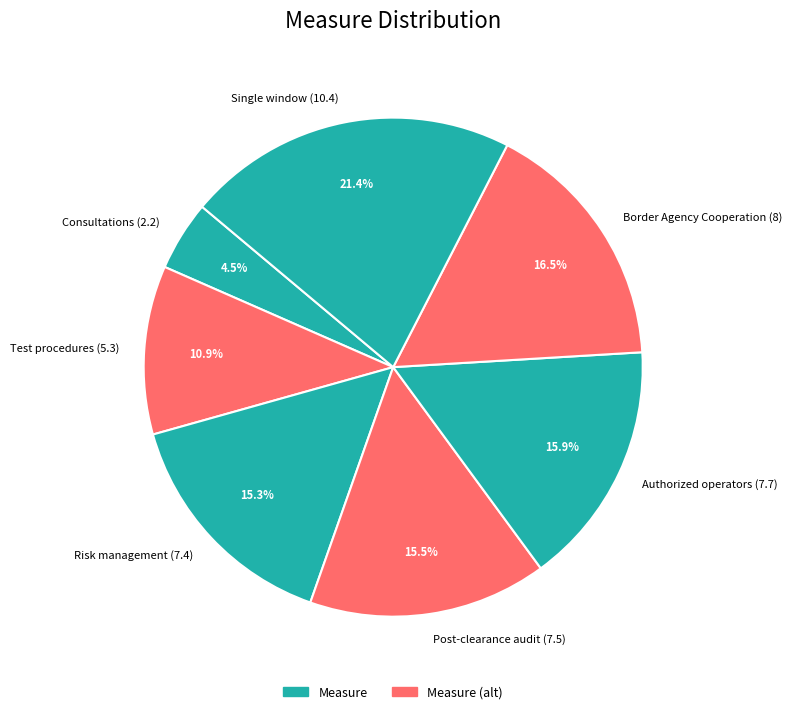

How many segments does this pie chart have?

7